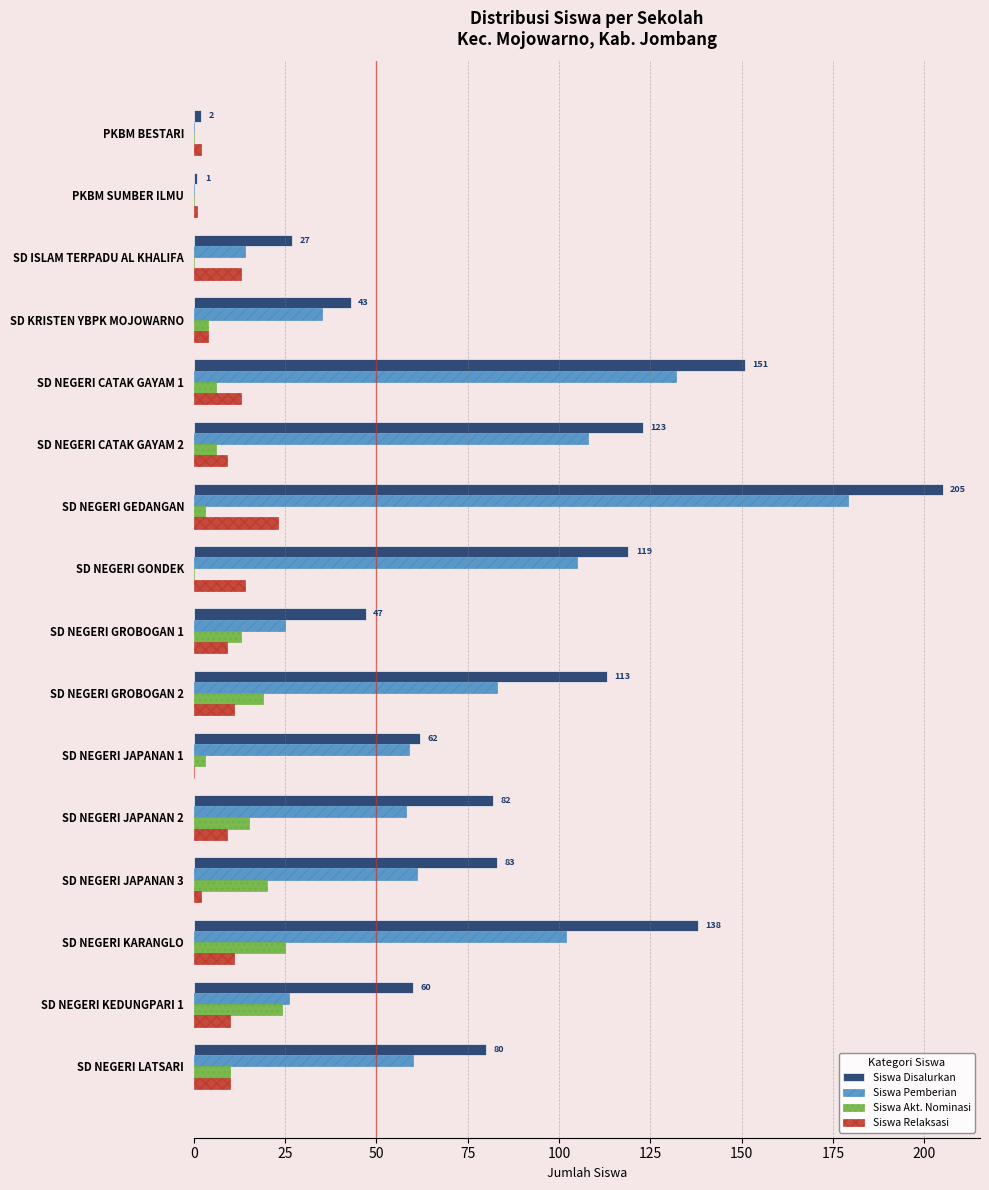

What is the maximum value shown in the chart?

205